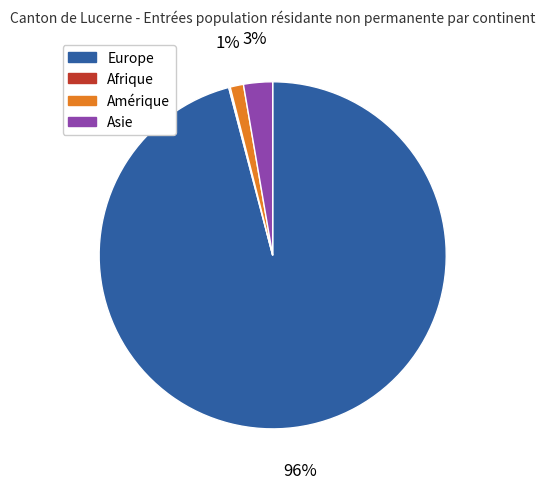

To the nearest percent, what is the average slice percentage?

25%